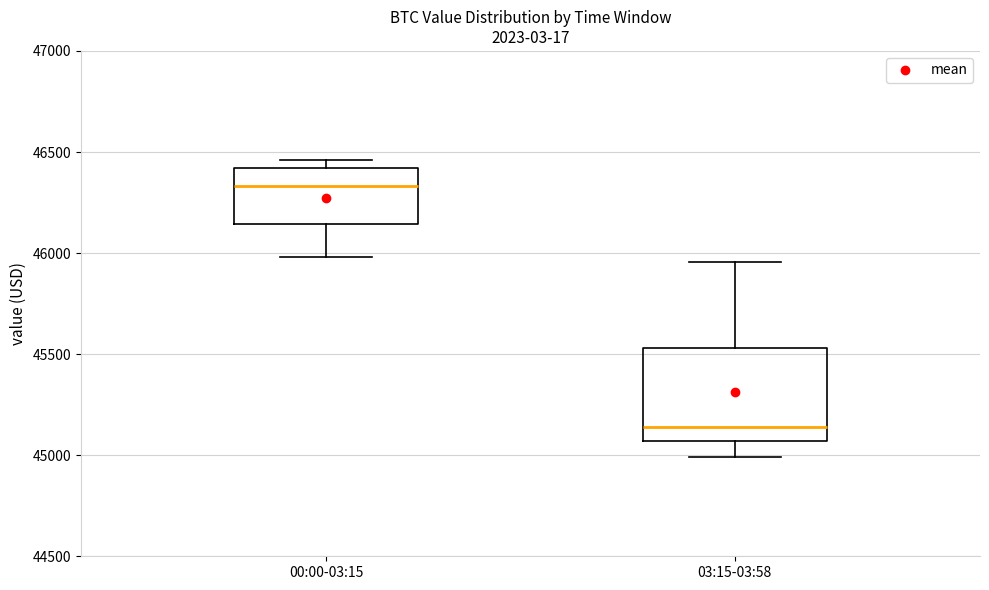

Reading left to right, transcribe this box plot: for each box, give where its median line is, the range the box spans, and where its two whiskers end, as read against the y-axis. The values are not printed on the chart, so give them approximately, as read against the axis.

00:00-03:15: median 46350, box 46150 to 46400, whiskers 46000 to 46450
03:15-03:58: median 45150, box 45050 to 45550, whiskers 45000 to 45950